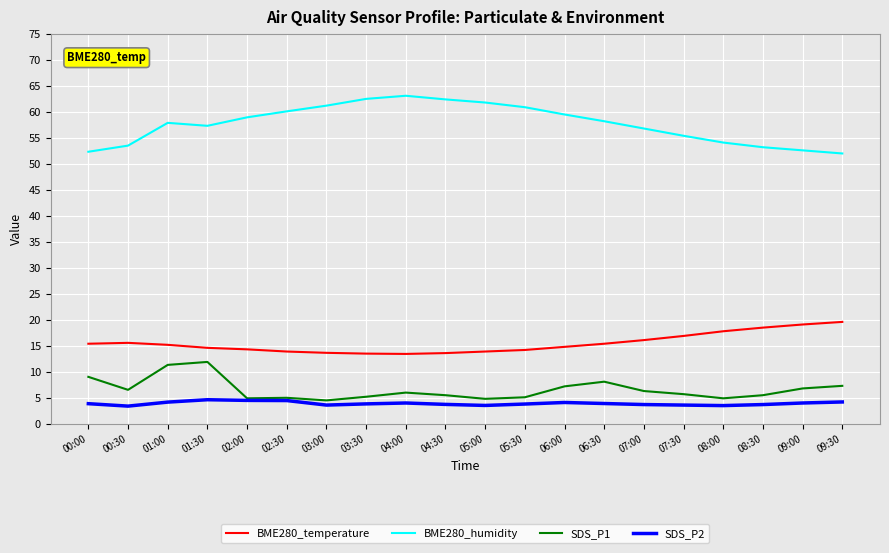

What is the spread (max minus min) of values at 07:00?

53.1